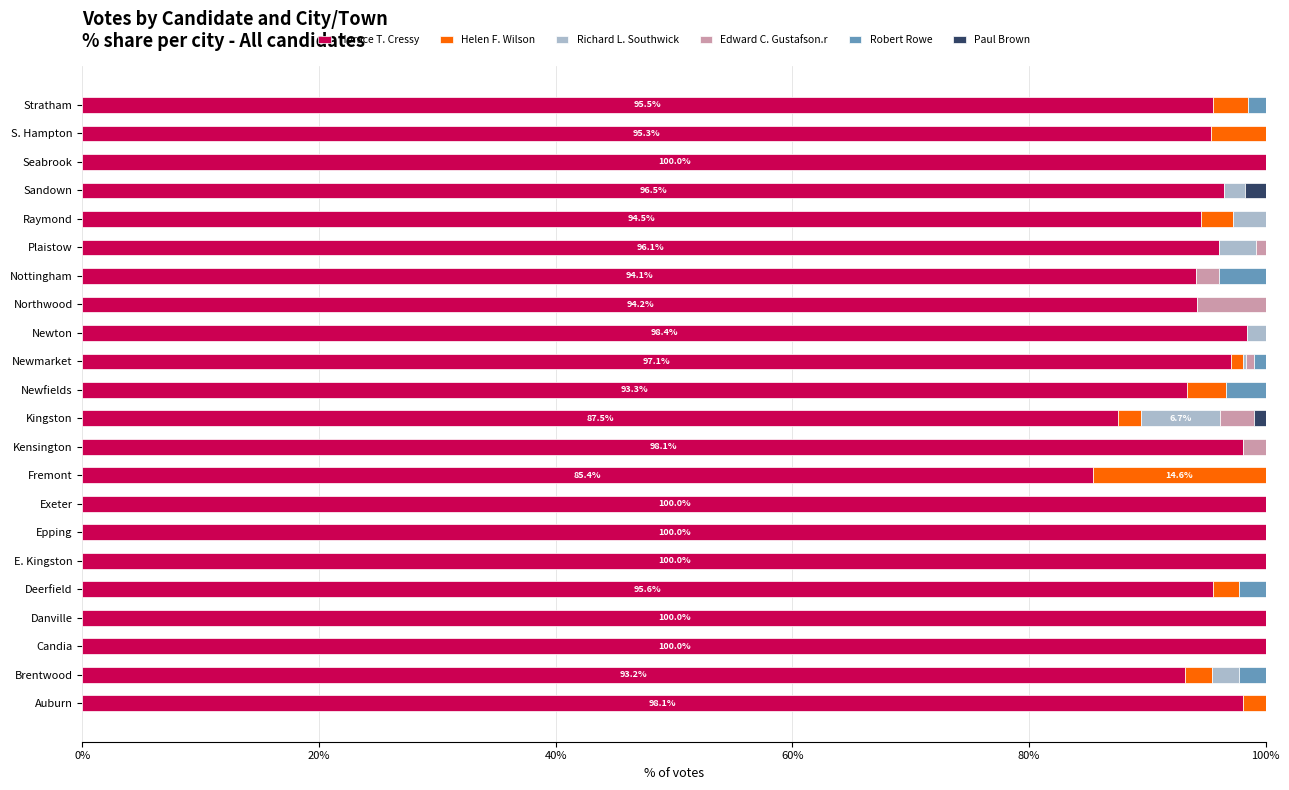

What is the maximum value for Horace T. Cressy?

100.0